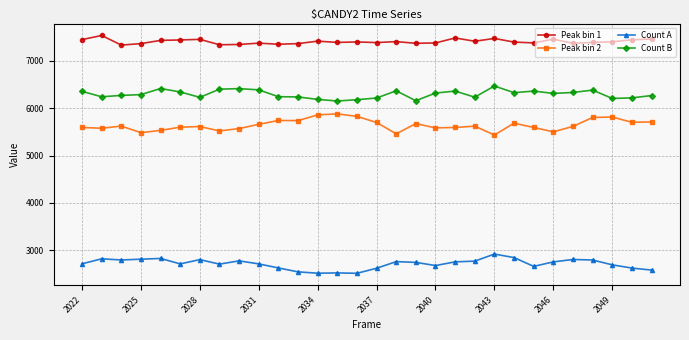

What are all the series names shown in the legend?

Peak bin 1, Peak bin 2, Count A, Count B